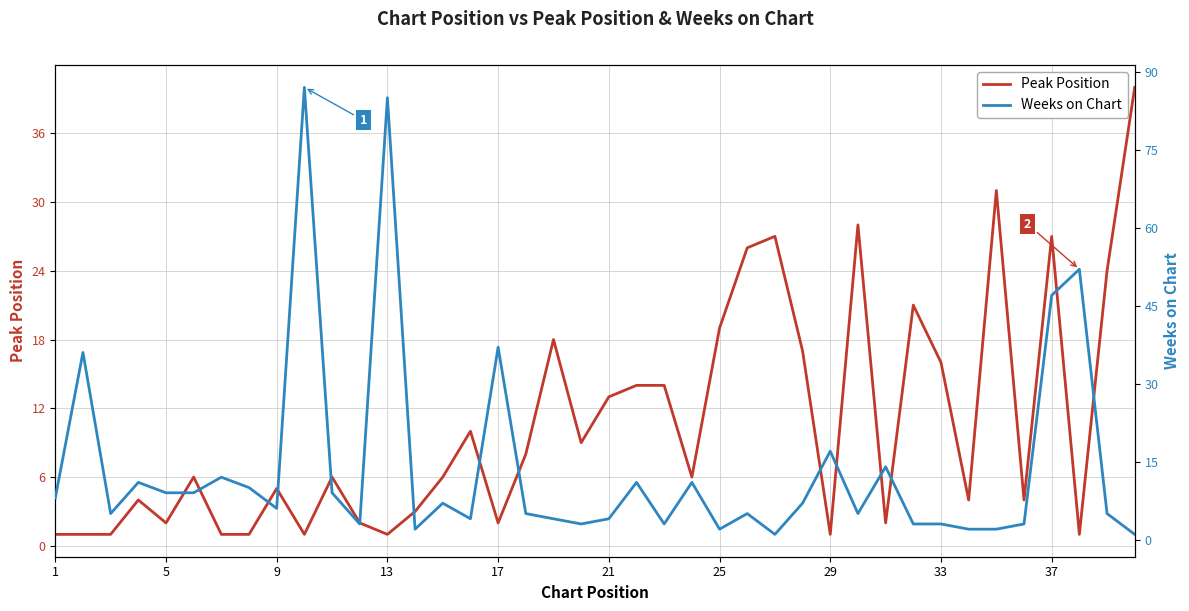

Which series ends up on top after the final intersection of Weeks on Chart and Peak Position?

Peak Position